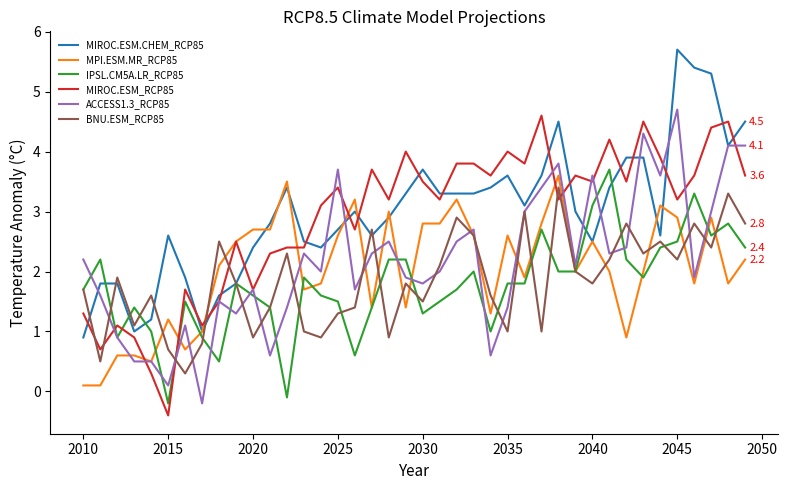

What is the maximum value shown in the chart?

5.7